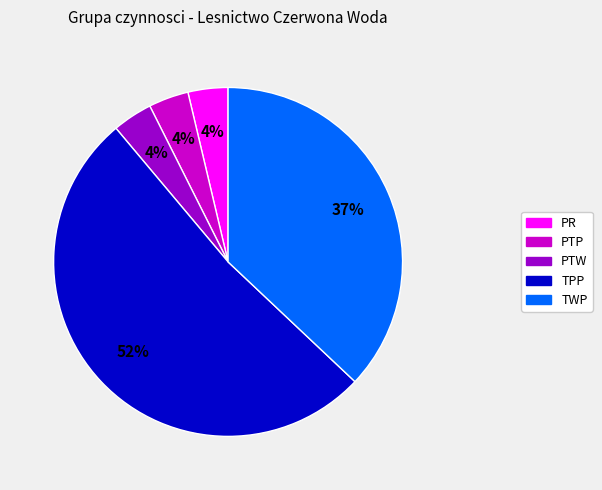

Does TPP represent more than half of the total?

Yes